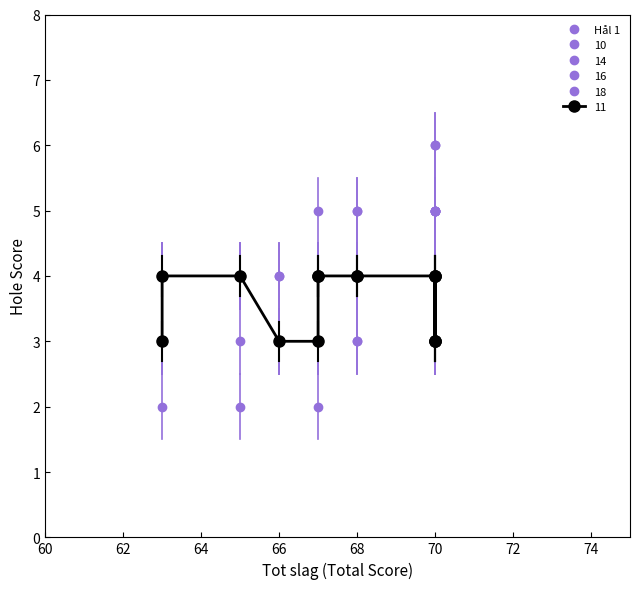

Reading left to right, list all the values displayed in this chart.

4	3	4	4	4	3	3	4	4	3	4	4	4	4	4